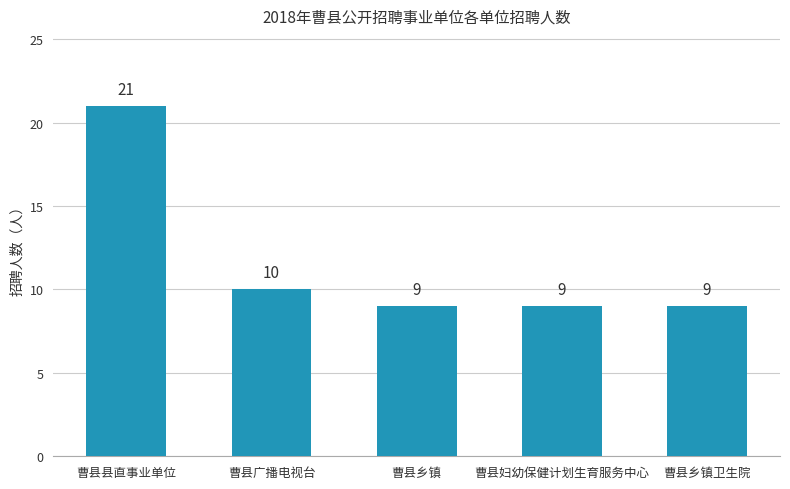

Which has a higher value, 曹县广播电视台 or 曹县乡镇卫生院?

曹县广播电视台